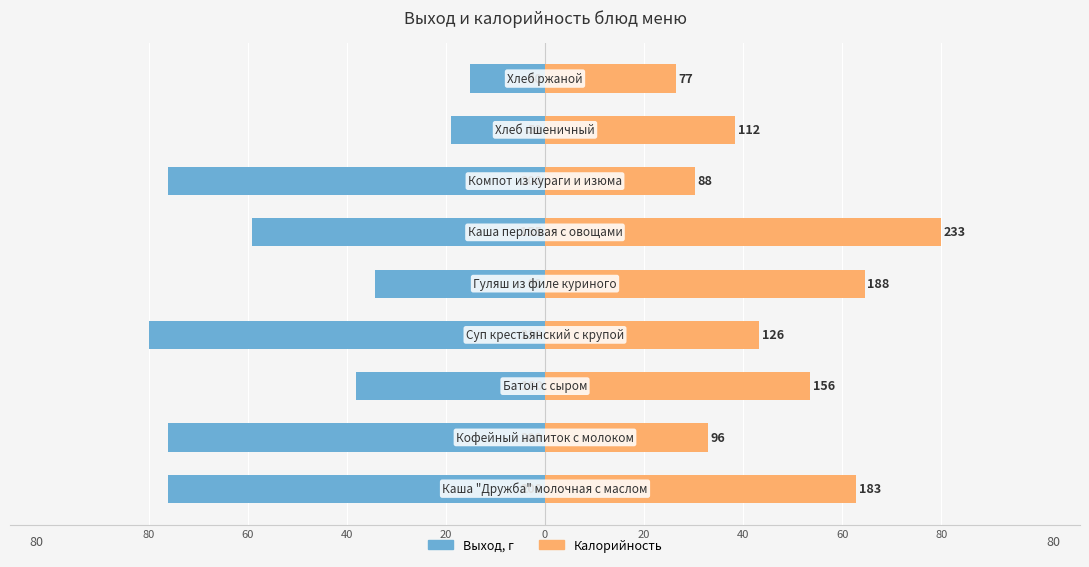

Which series has the largest total across all categories?

Калорийность